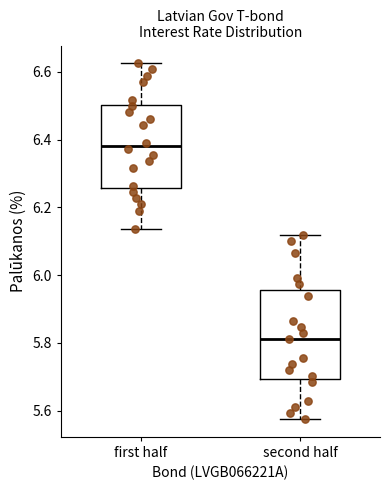

Reading left to right, read every box against the y-axis: the position of its median line, the range the box covers, and the ends of its whiskers. The values are not printed on the chart, so give them approximately, as read against the axis.

first half: median 6.38, box 6.26 to 6.50, whiskers 6.14 to 6.62
second half: median 5.82, box 5.70 to 5.96, whiskers 5.58 to 6.12